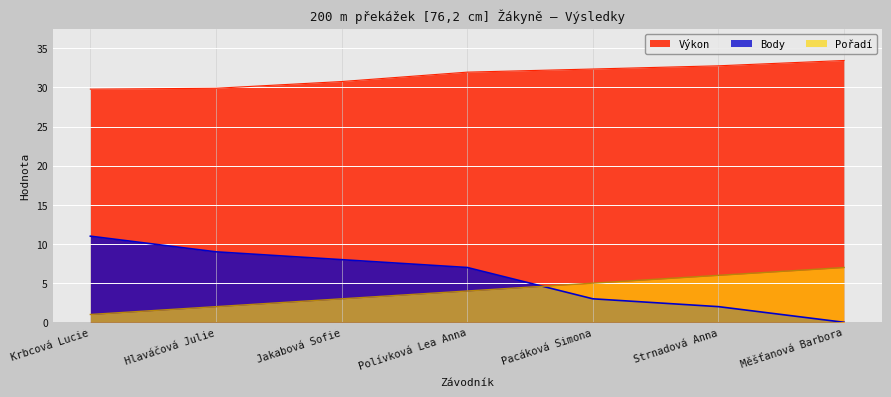

Where is Výkon nearest to the value 31?

Jakabová Sofie